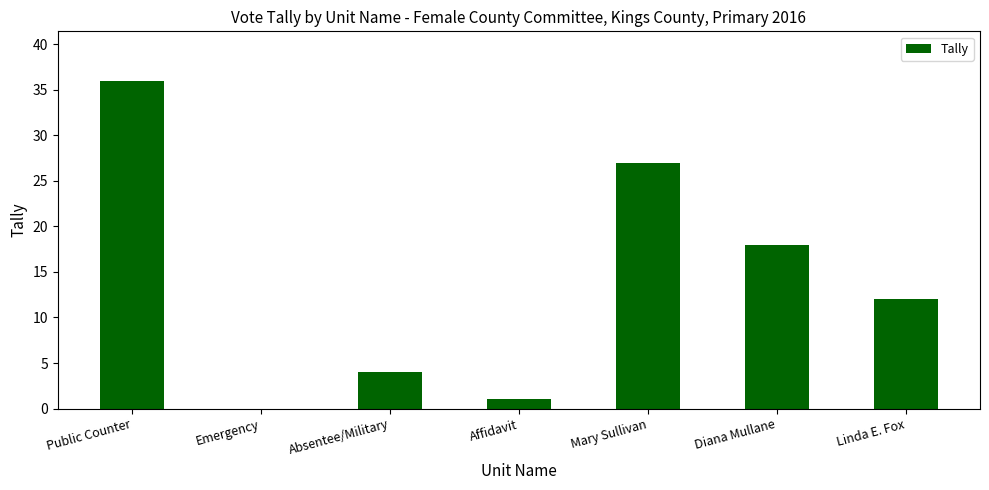

Is it true that the value at Linda E. Fox is 17?

False